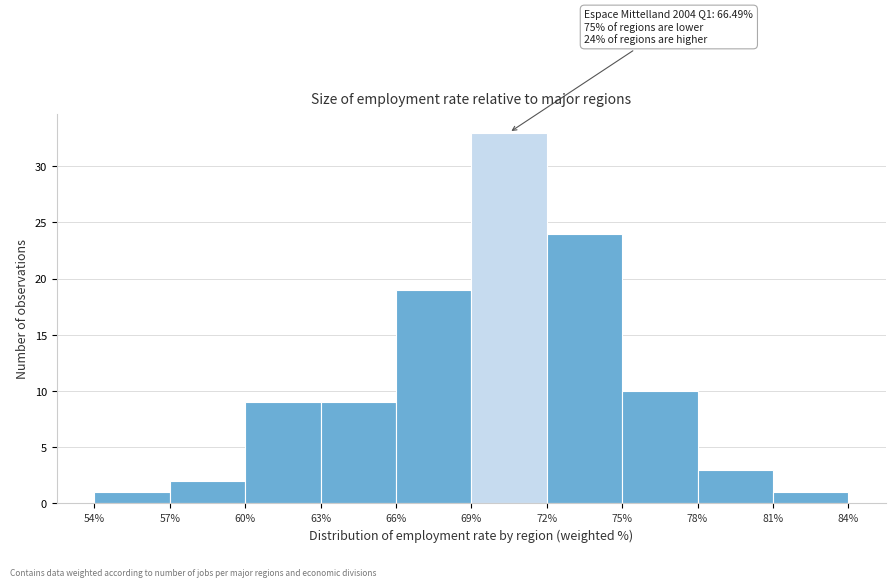

Which range on the x-axis has the tallest bar?

69% to 72%